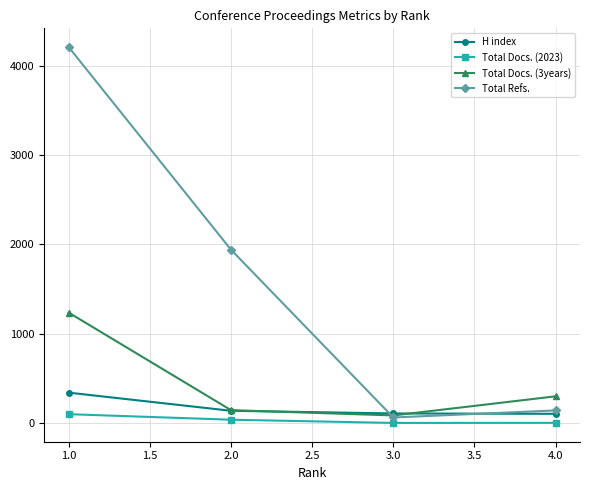

True or false: Total Refs. has more than 0 points higher than both neighbors.

False